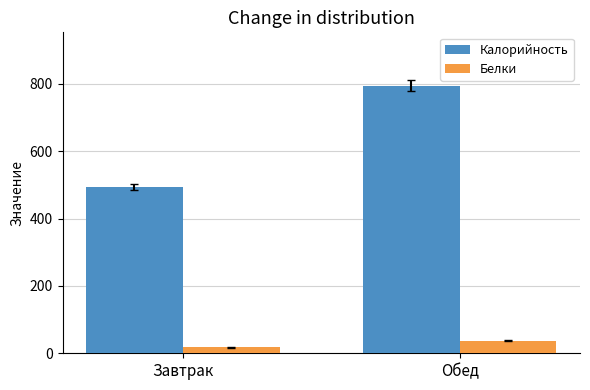

Which series has the widest spread of values?

Калорийность